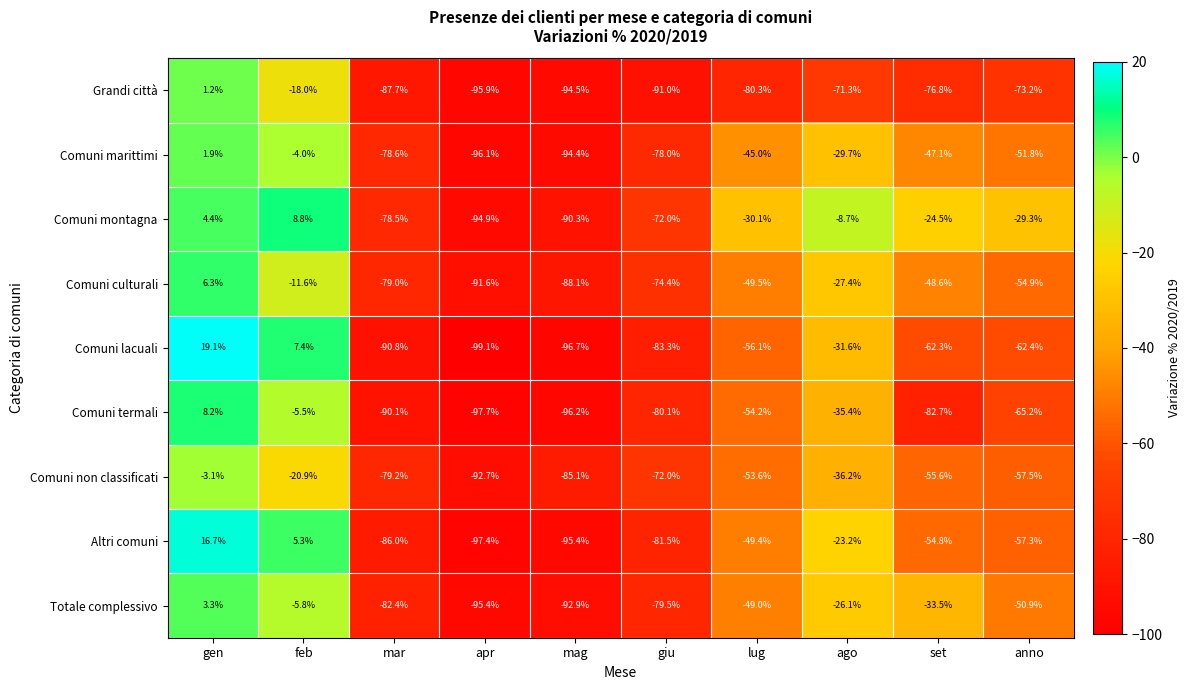

True or false: Totale complessivo has a value of 5.9 at gen.

False